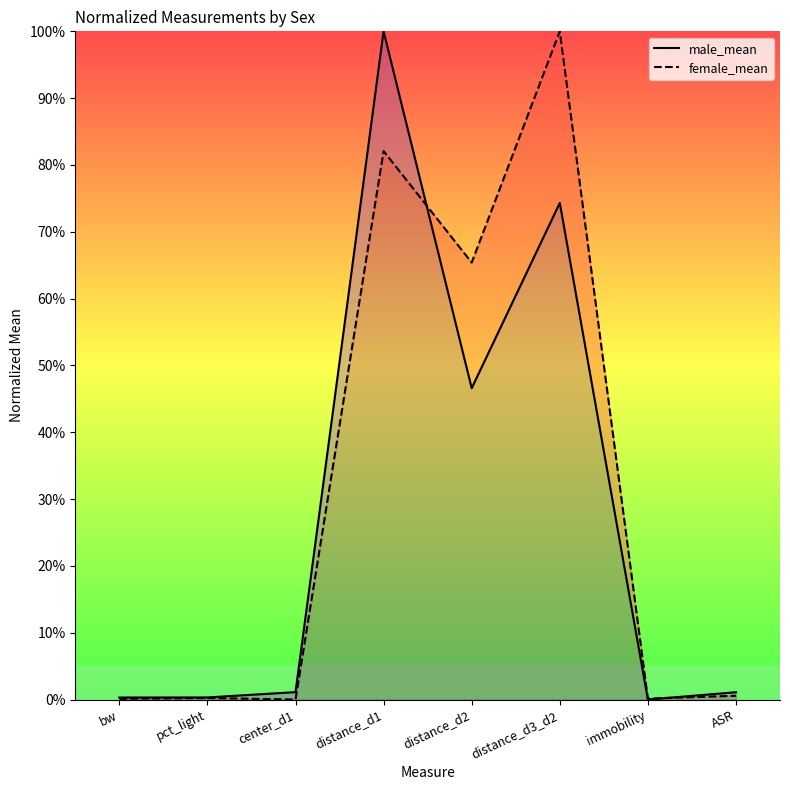

Is it true that female_mean equals 0.0 at bw?

False